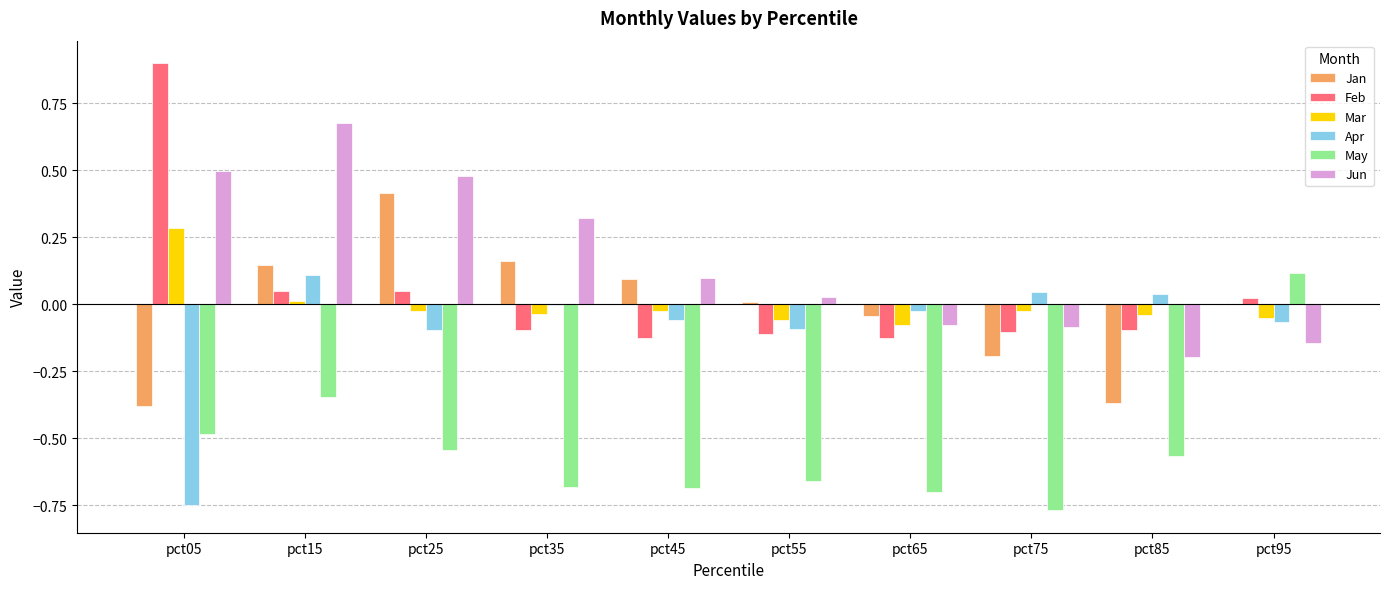

What are all the series names shown in the legend?

Jan, Feb, Mar, Apr, May, Jun